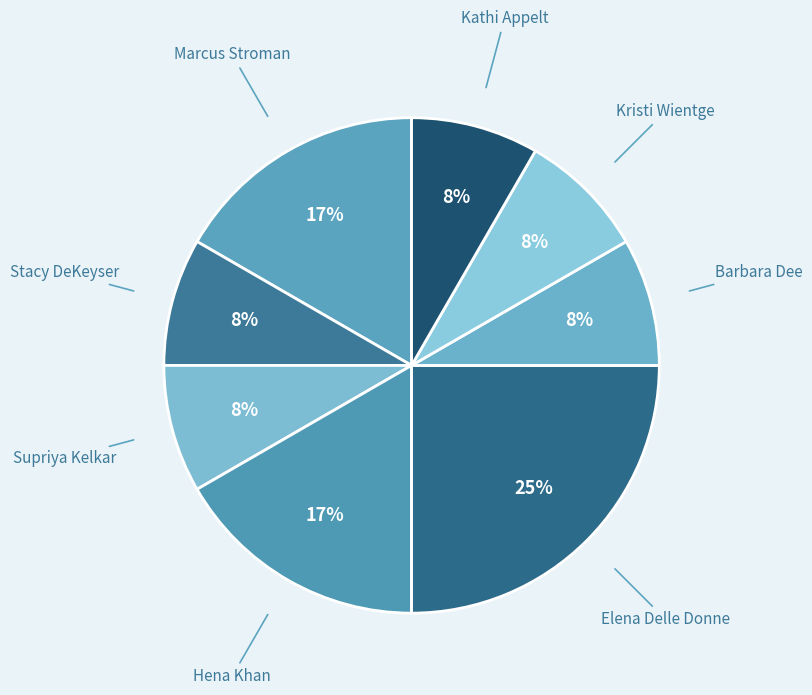

Is Marcus Stroman the majority of the pie?

No